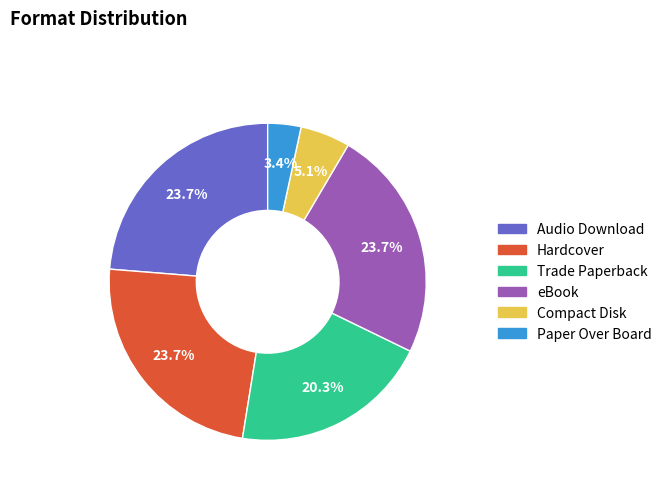

Count the number of slices in the pie.

6